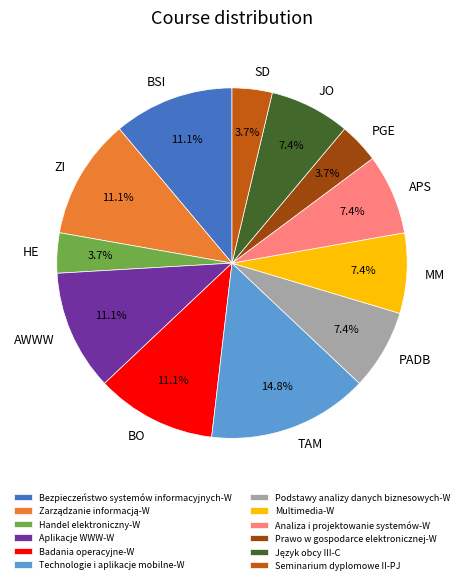

Is the sum of Aplikacje WWW-W and Handel elektroniczny-W greater than half?

No